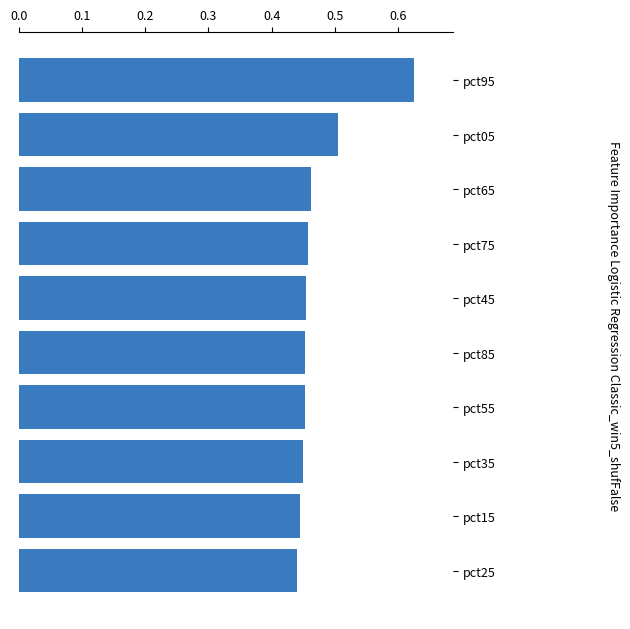

Count the values in the range 0 to 1.

10